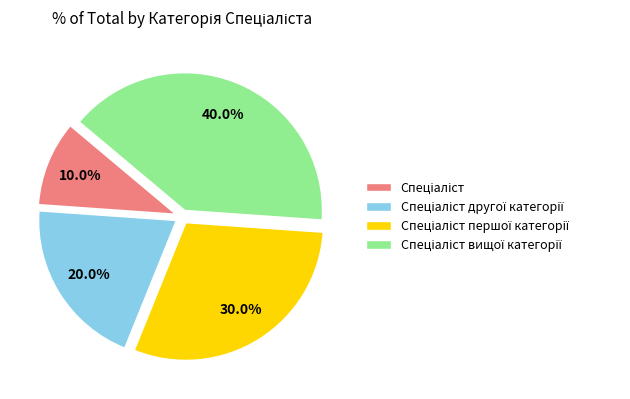

Does any single category account for the majority?

No